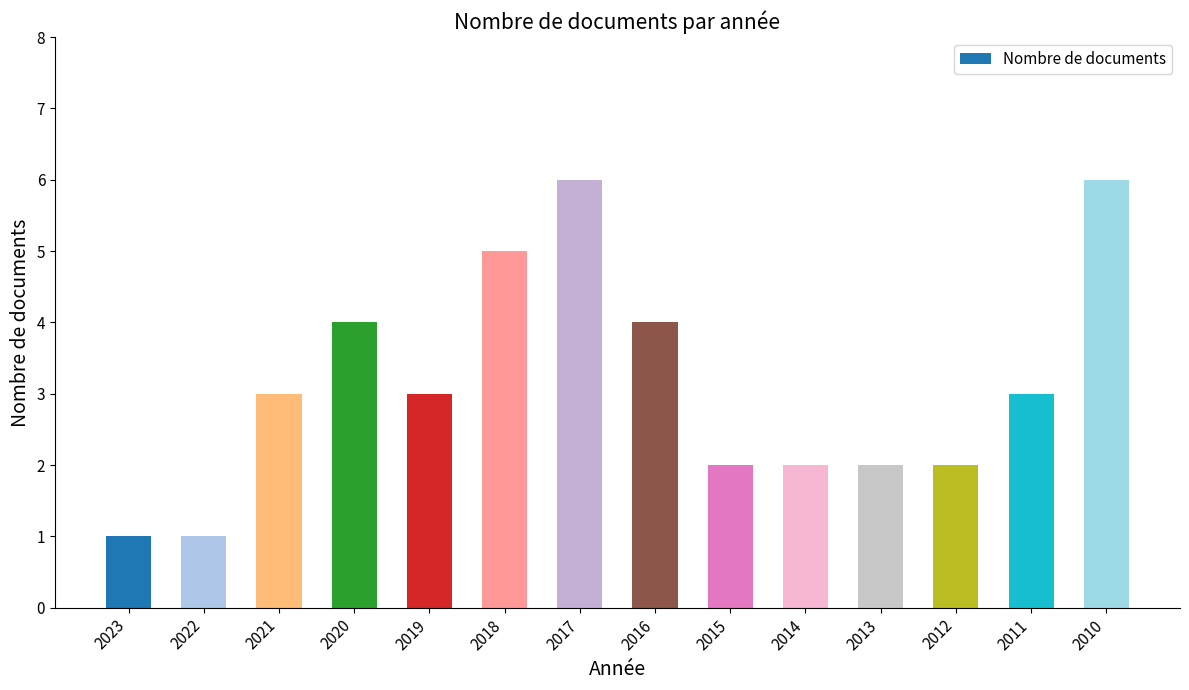

Count the number of categories in the chart.

14